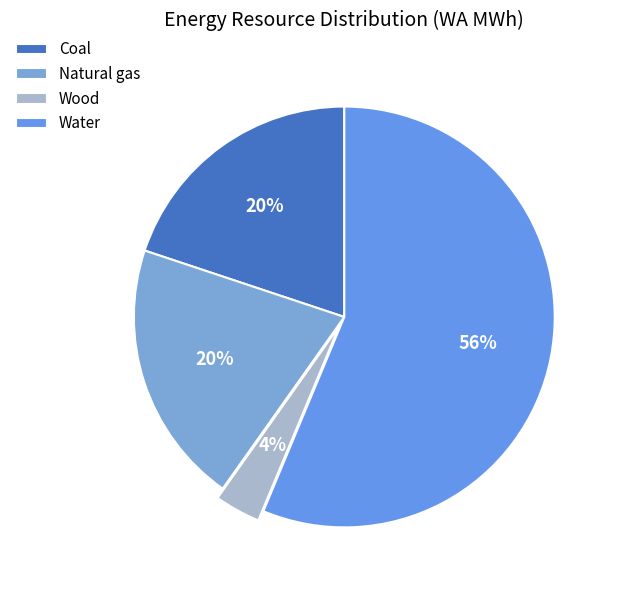

Which slice is the largest?

Water